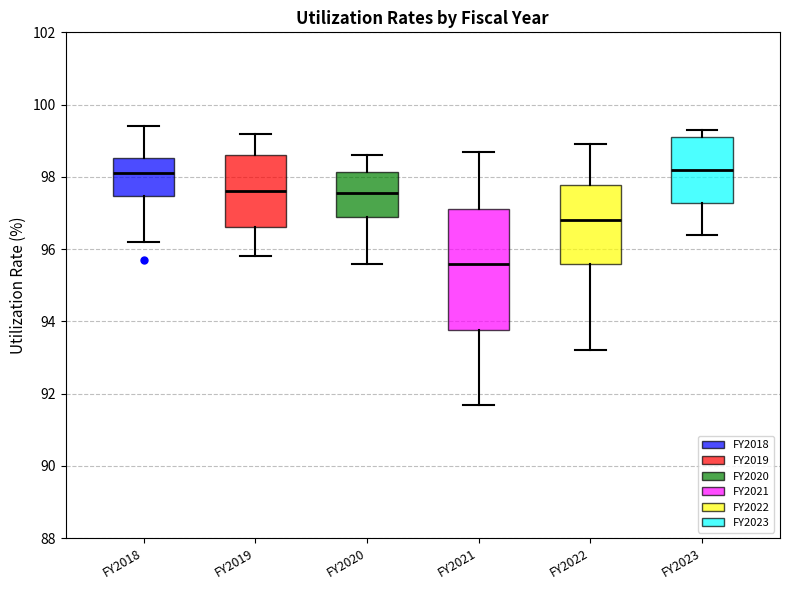

Comparing the boxes themselves (not the whiskers), which one is the tallest?

FY2021